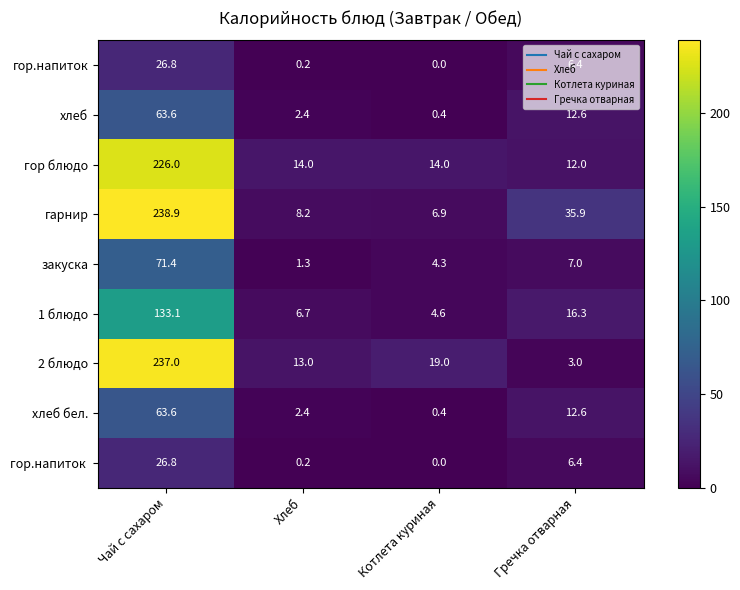

List the labels in order of хлеб value, largest first.

Чай с сахаром, Гречка отварная, Хлеб, Котлета куриная